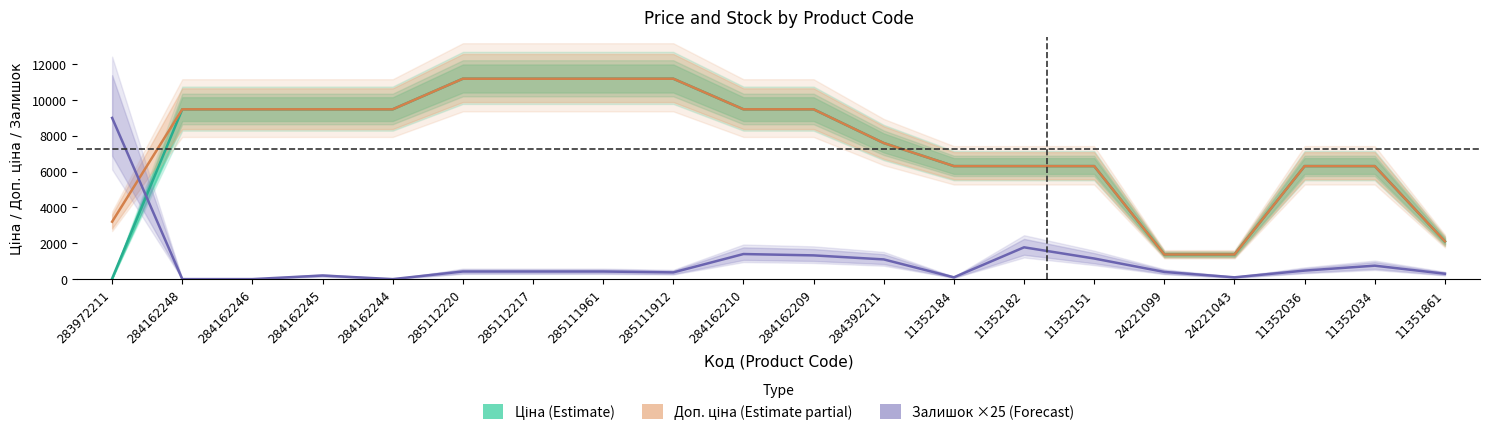

What is the label of the 17th point from the left?

24221043